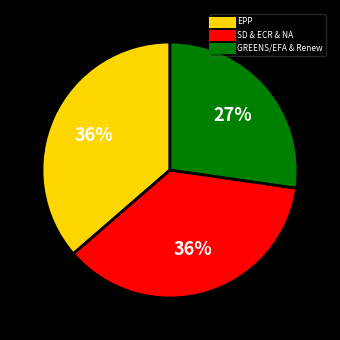

To the nearest percent, what is the difference between the largest and smallest slice percentages?

9%